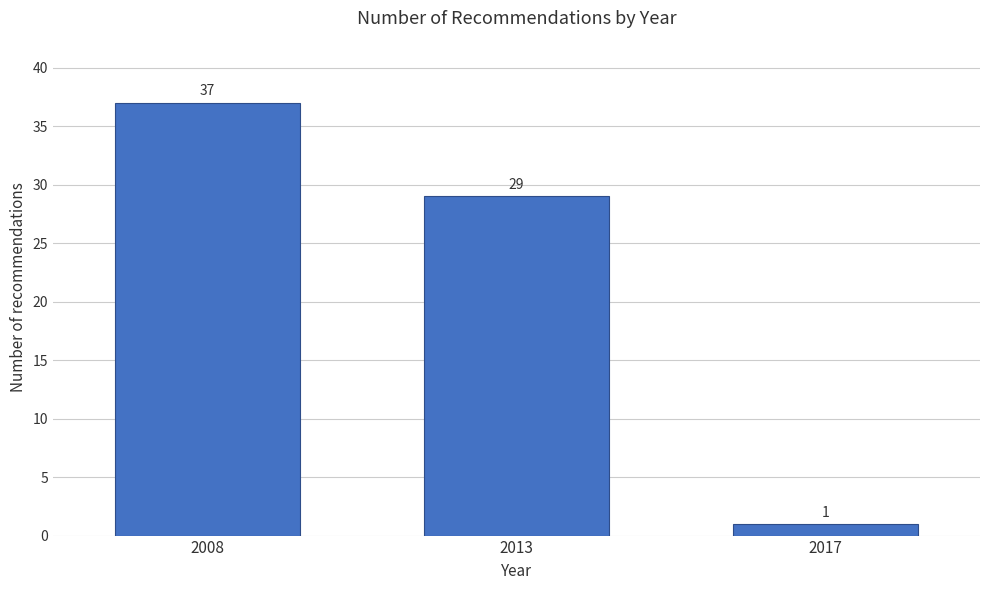

Reading left to right, list all the values displayed in this chart.

37	29	1